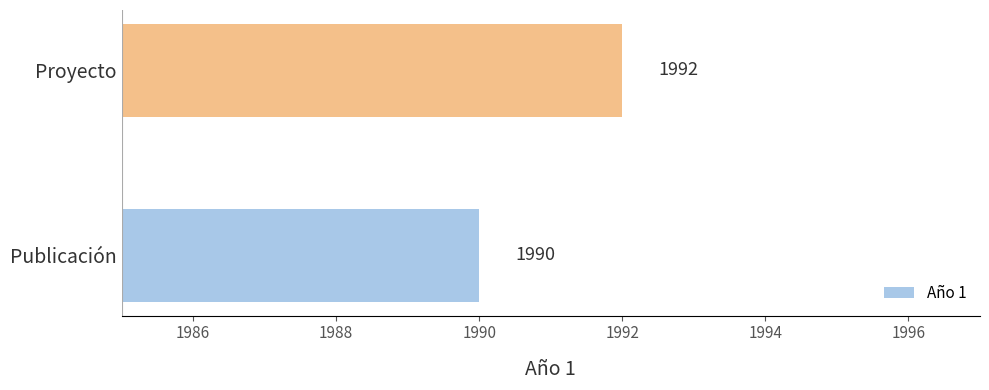

How many bars are there in total?

2